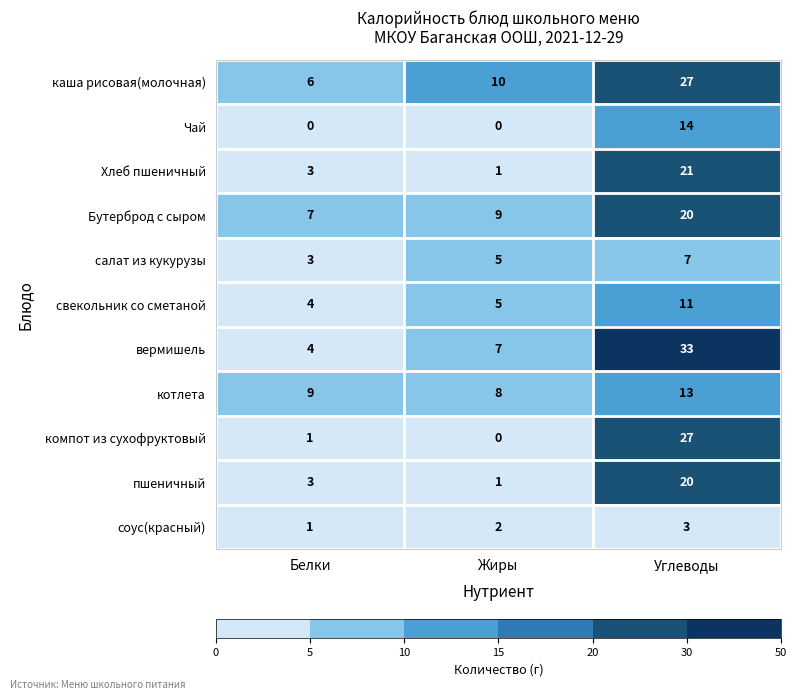

What is the total value across all series at Жиры?

48